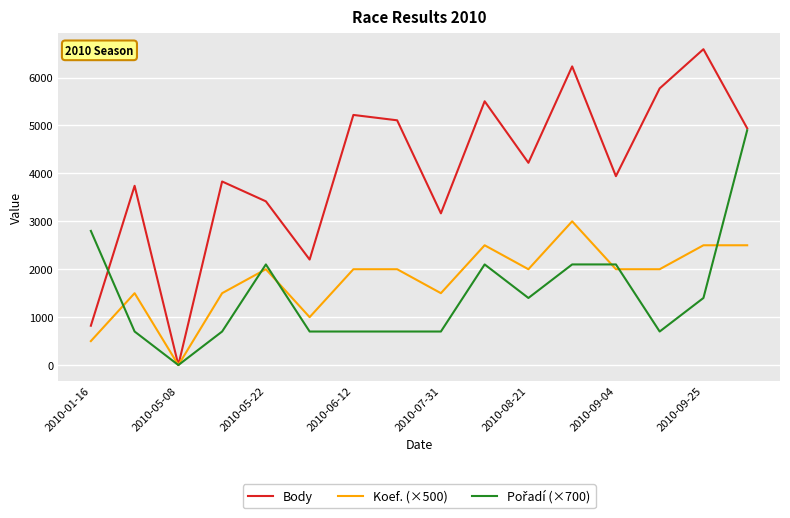

Which series has the largest total across all categories?

Body